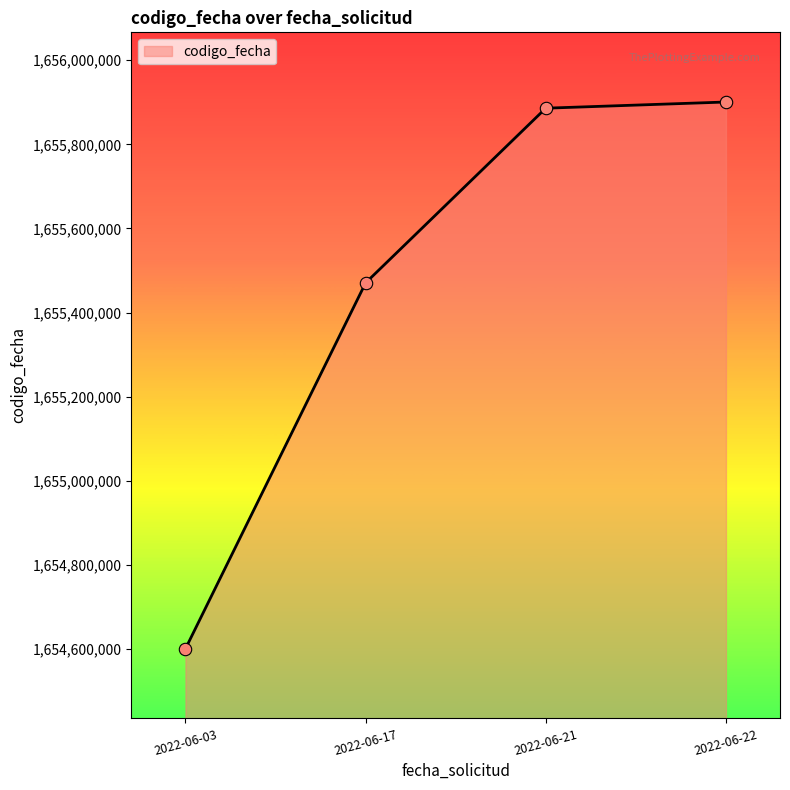

What is the ratio of the value at 2022-06-17 to the value at 2022-06-03?

1.0